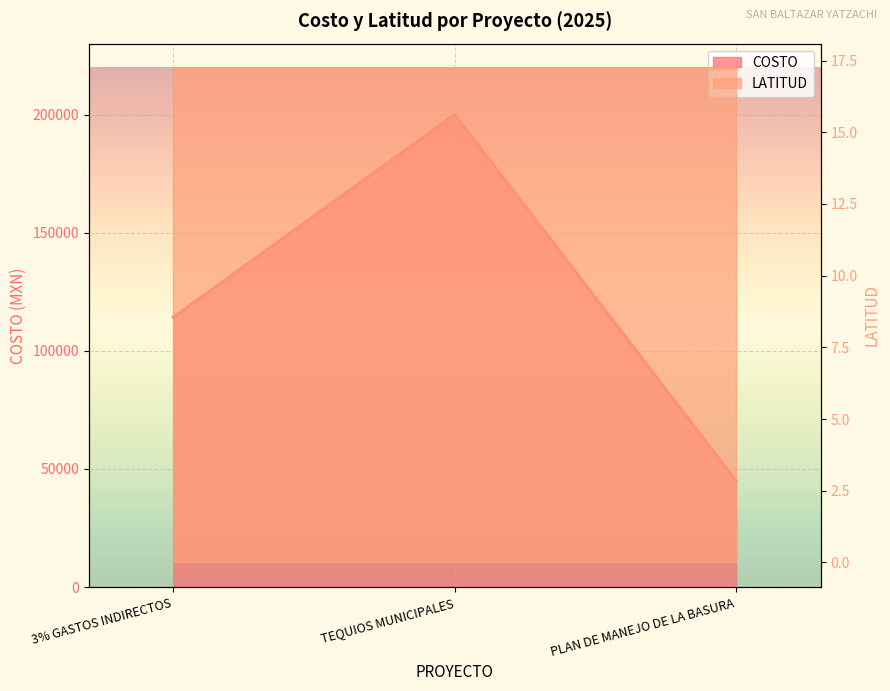

What is the sum of all values?

359242.7